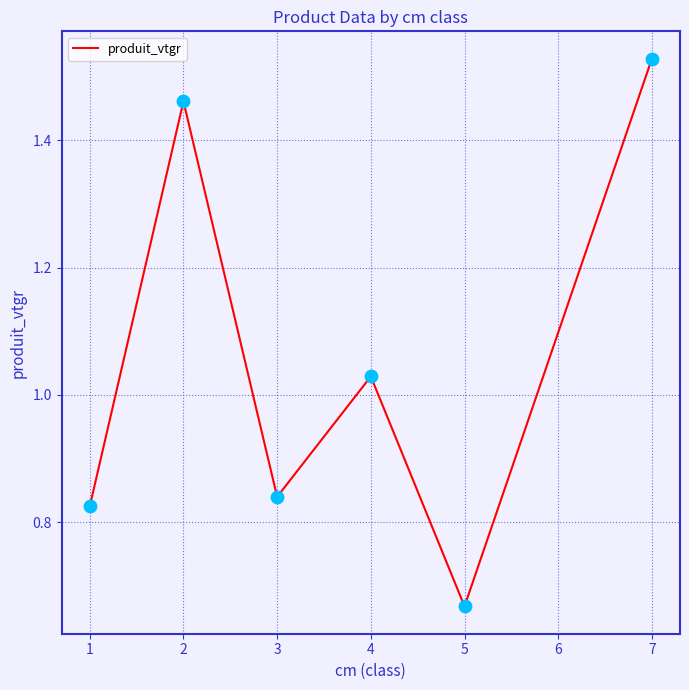

What is the change in value from 3 to 4?

+0.2